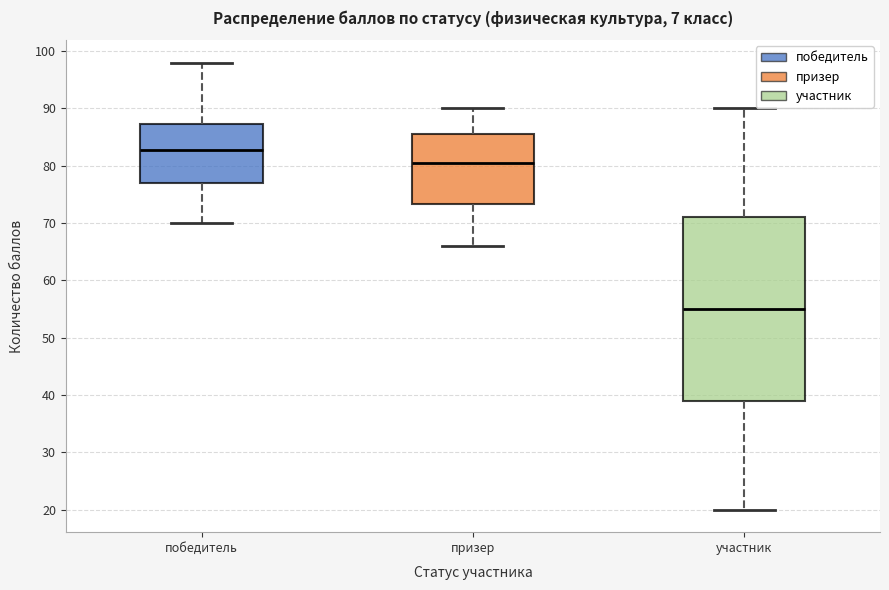

Comparing the boxes themselves (not the whiskers), which one is the tallest?

участник